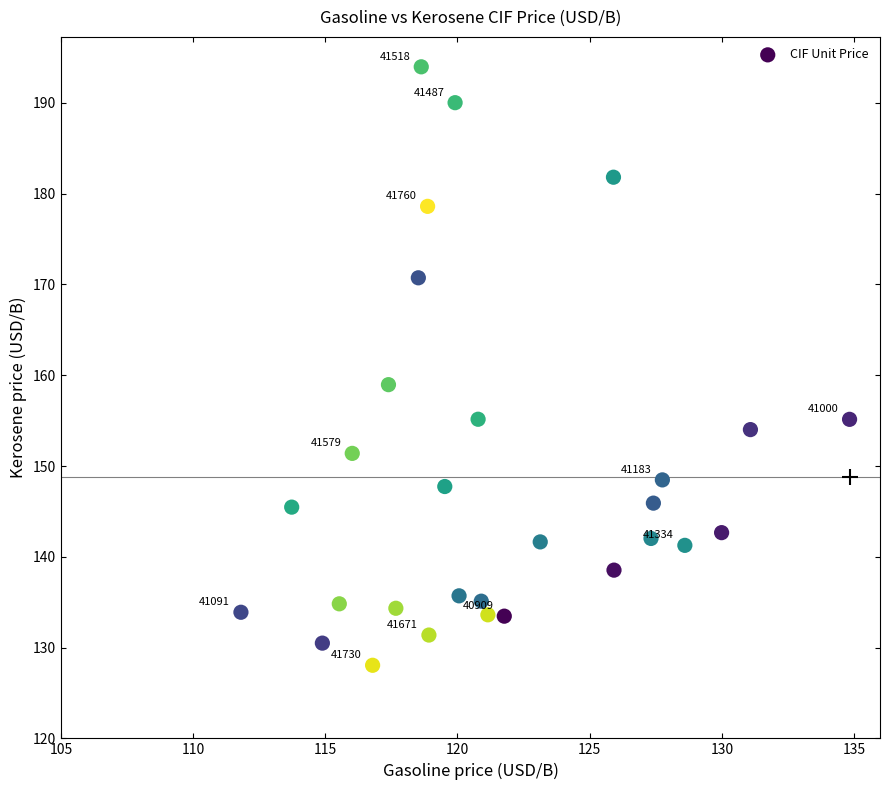

What Y value in the scatter plot is closest to 161?

159.0